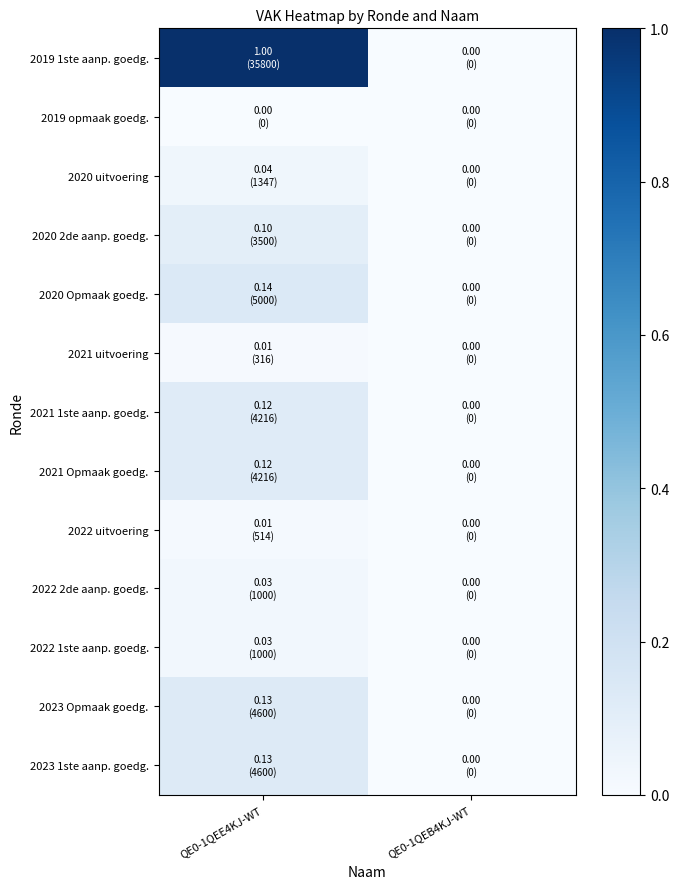

At how many categories does at least one series exceed 0?

1